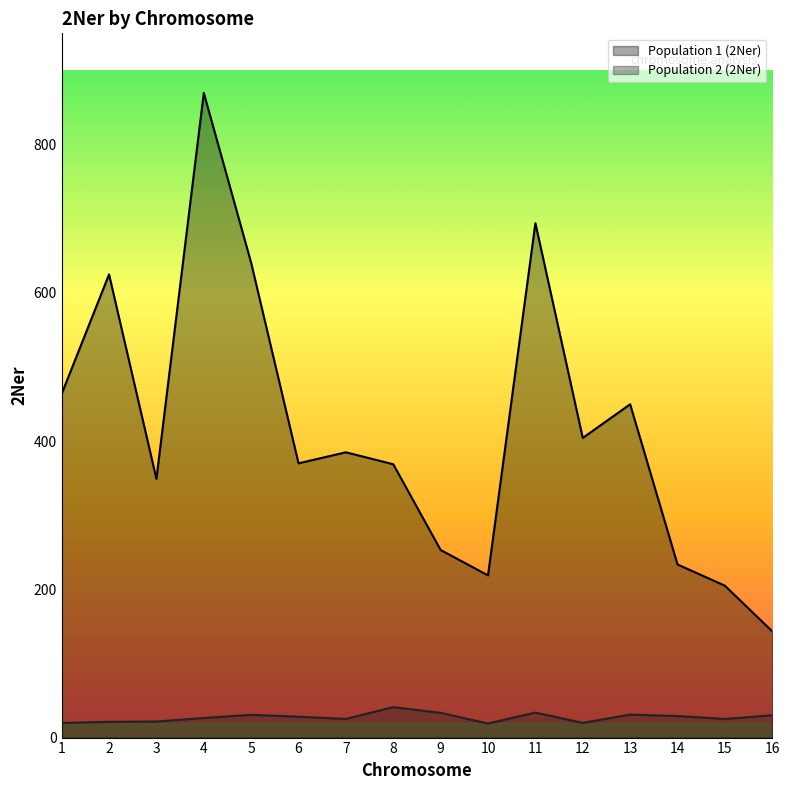

What is the average value of the Population 2 (2Ner) series?

27.2